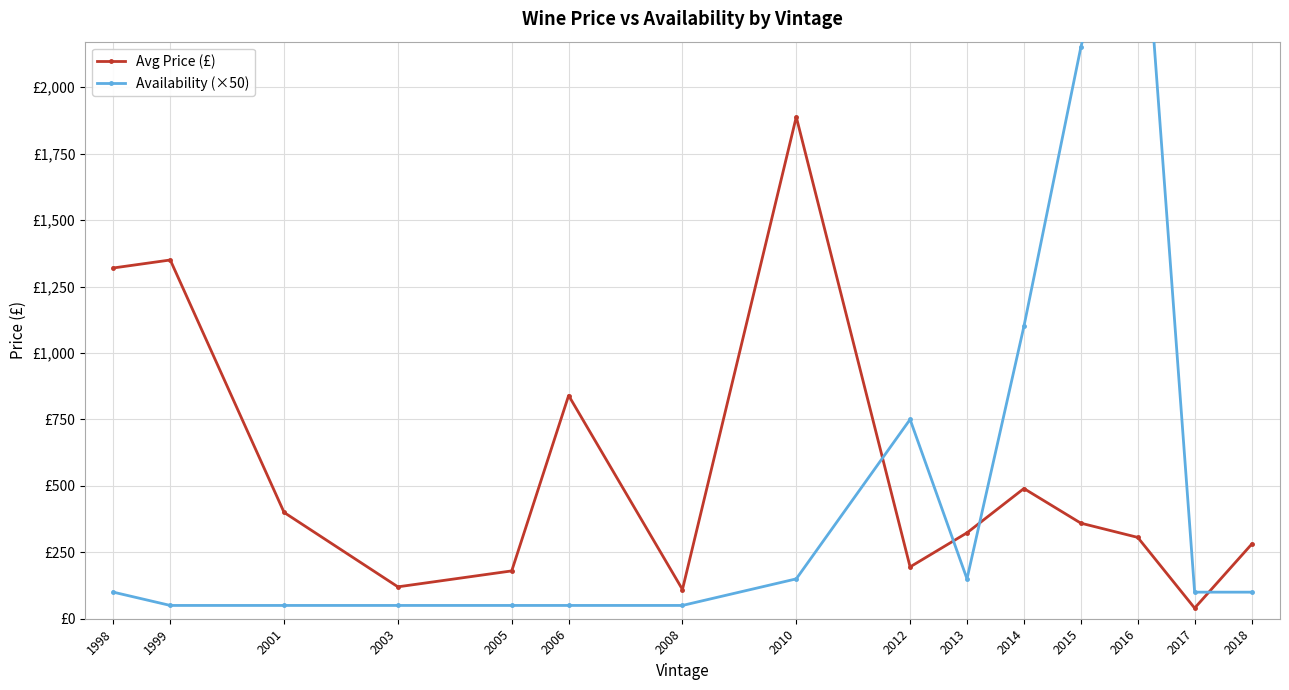

At which category is the sum across all series the highest?

2016